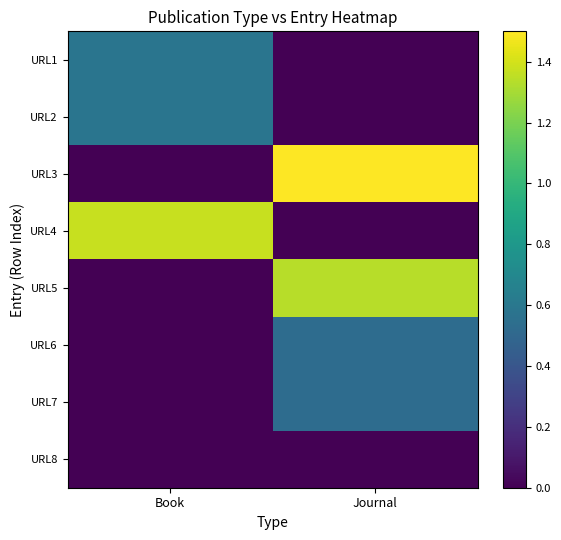

Which series changed the most between Book and Journal?

URL3